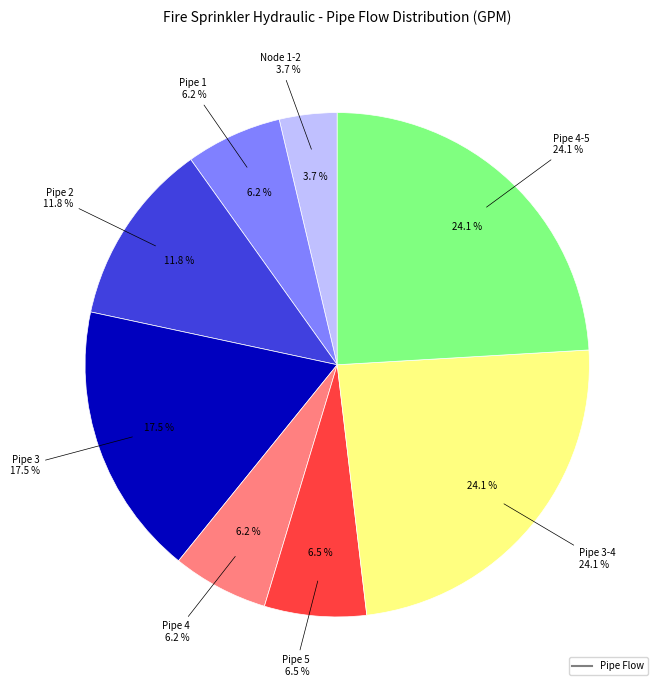

How many segments does this pie chart have?

8